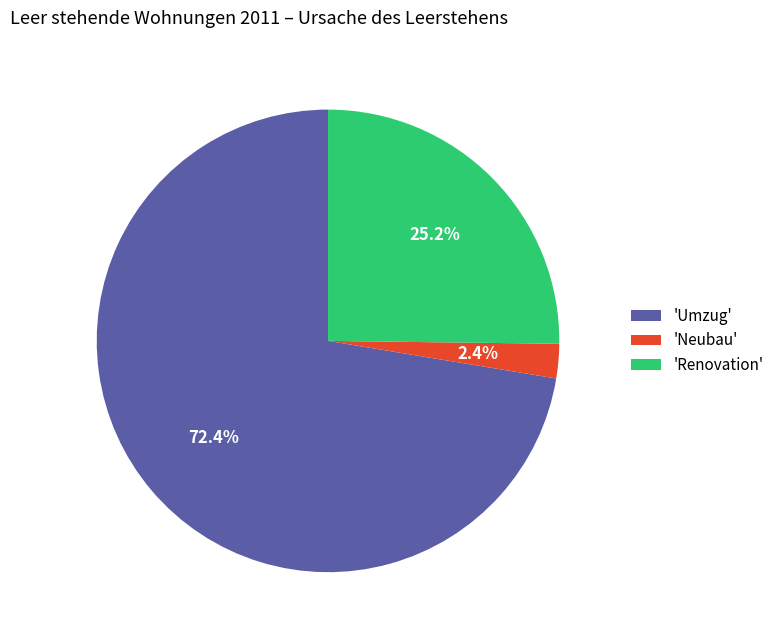

How many slices are in this pie chart?

3